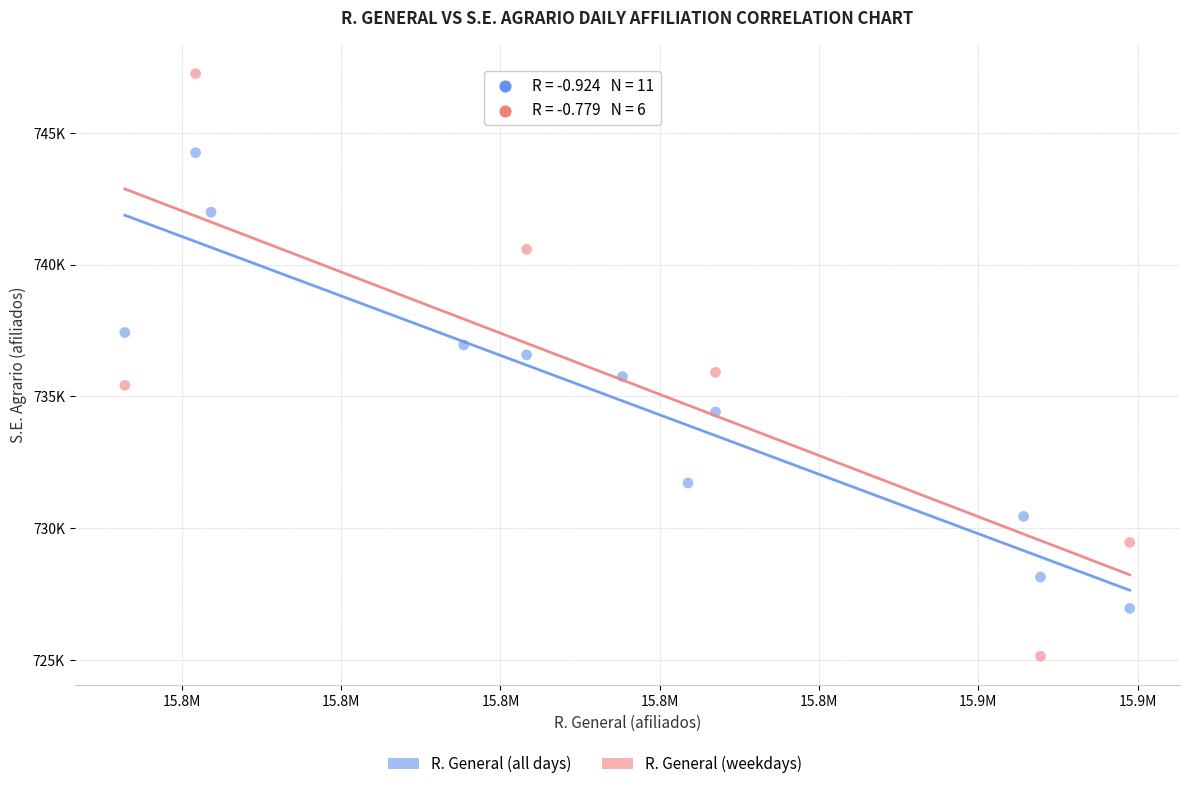

Which series reaches the maximum Y coordinate?

R. General (weekdays)